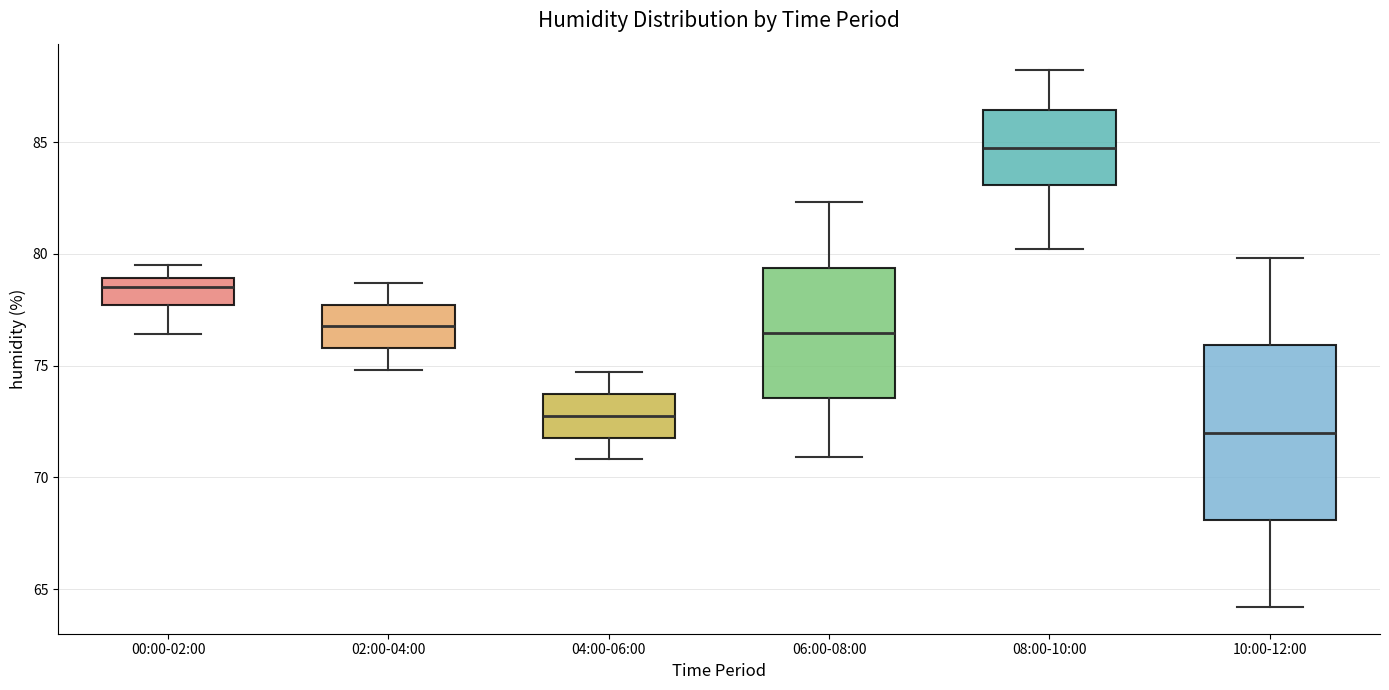

Which box's median line is the lowest?

10:00-12:00